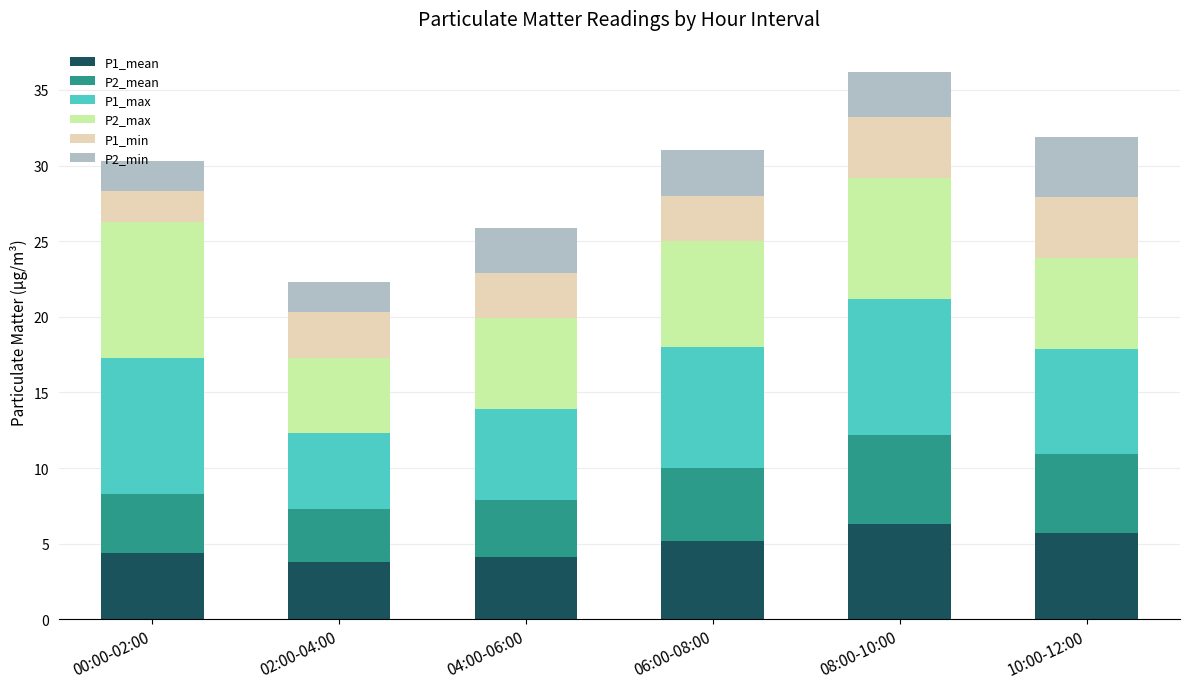

Does the chart contain stacked bars?

Yes